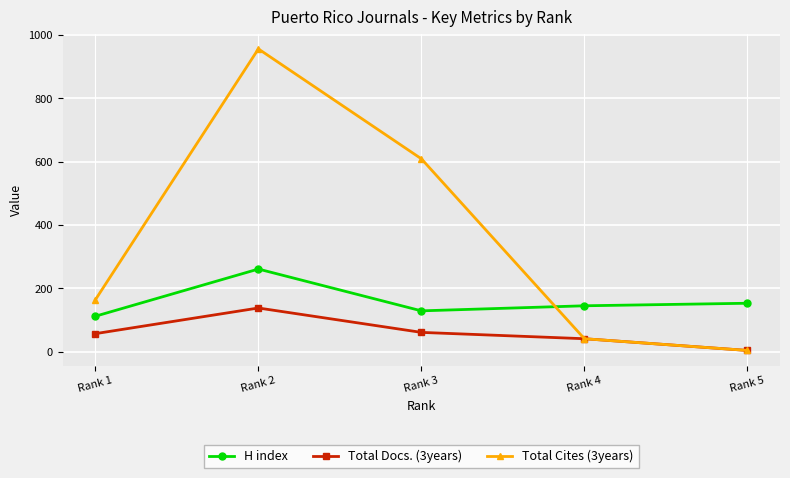

How many lines are shown in the chart?

3